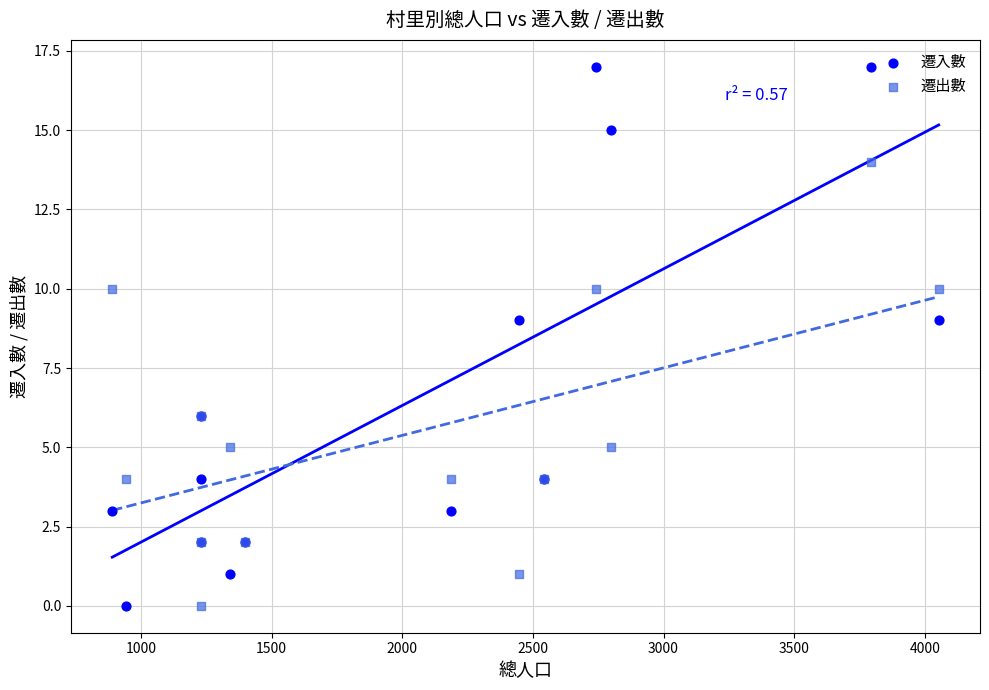

Which series has the widest spread of Y values?

遷入數